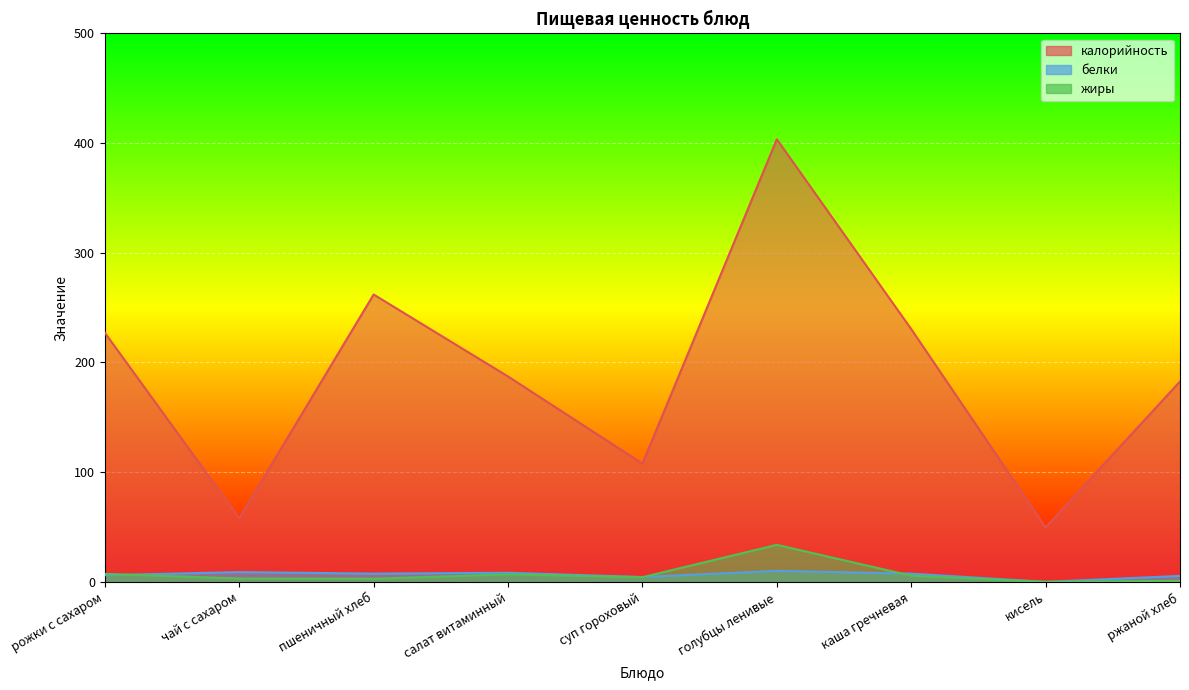

How many values in the жиры series are below 4?

4